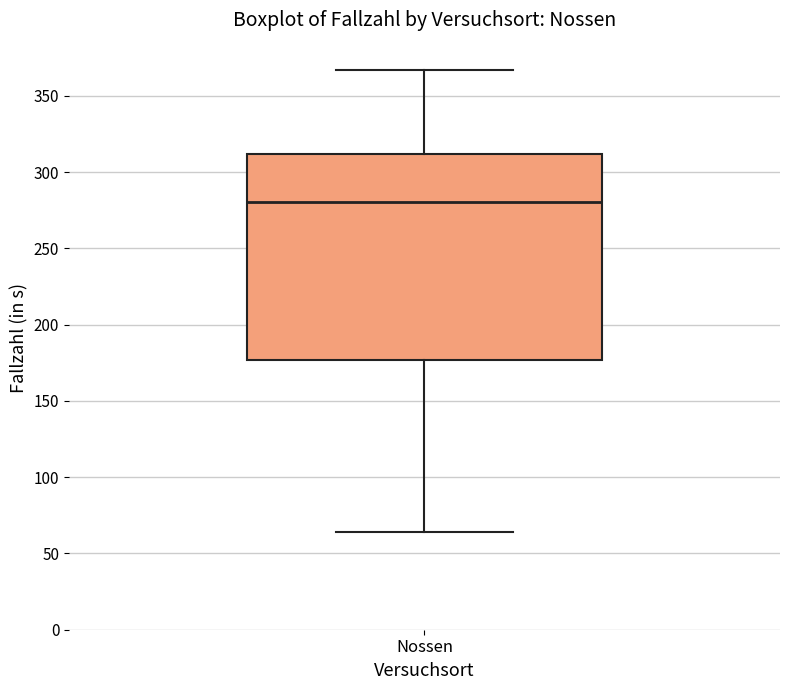

Read this box plot against the y-axis: the position of the median line, the range covered by the box, and the ends of both whiskers. The values are not printed on the chart, so give them approximately, as read against the axis.

median 280, box 175 to 310, whiskers 65 to 365